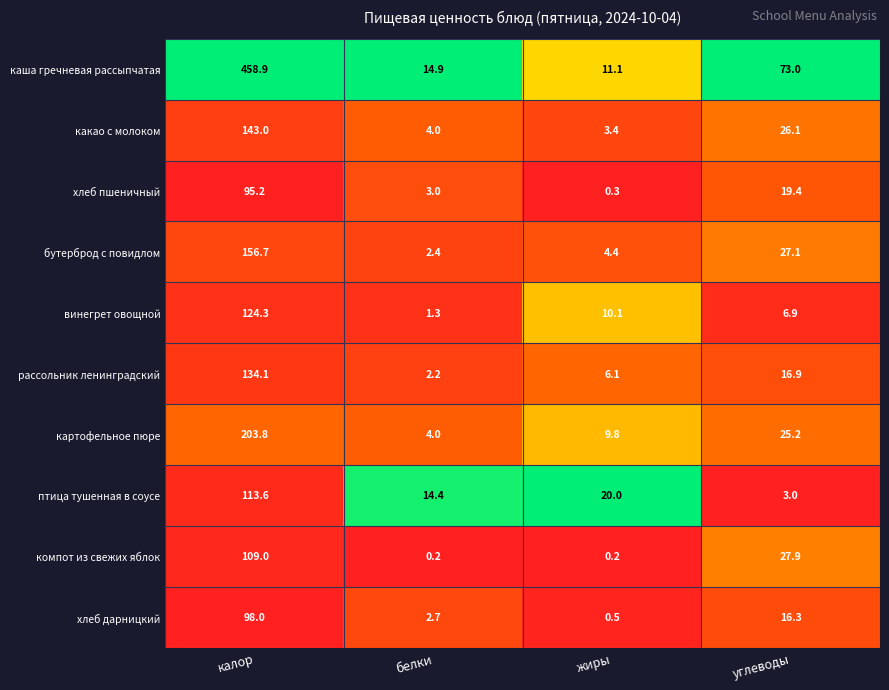

What is the difference between the maximum and second lowest values in the бутерброд с повидлом series?

152.3